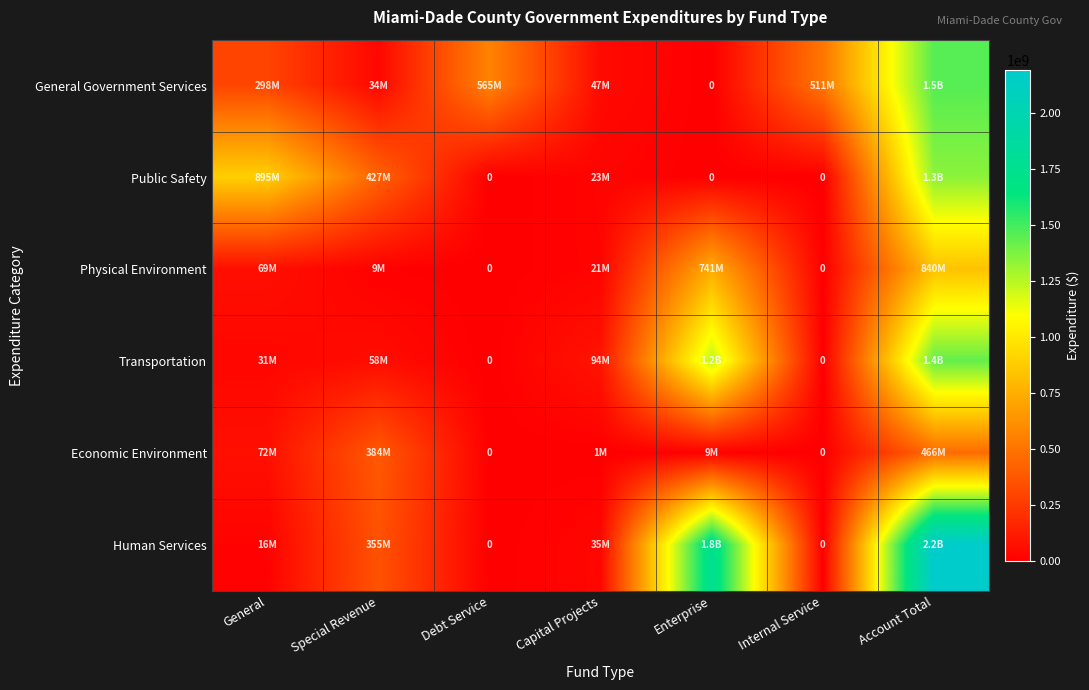

Where does the Economic Environment series first go above 9253000?

General